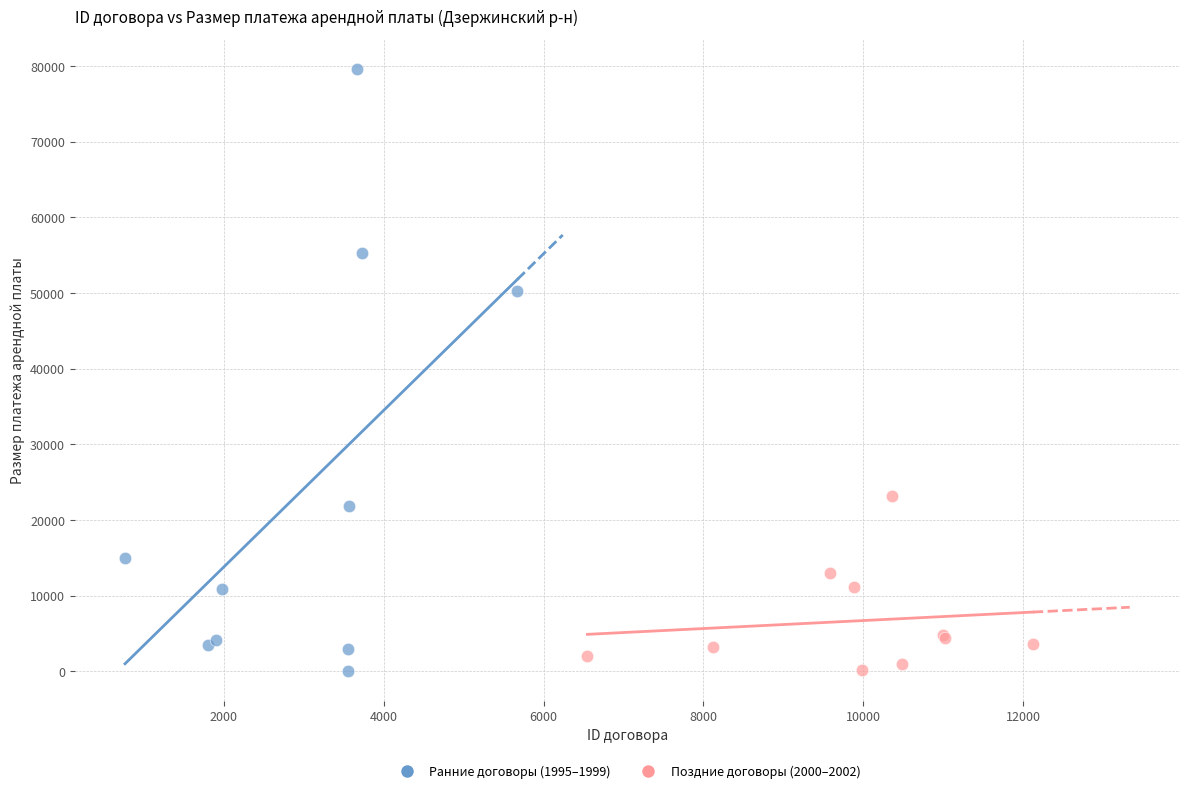

Which series has the widest spread of Y values?

Ранние договоры (1995–1999)